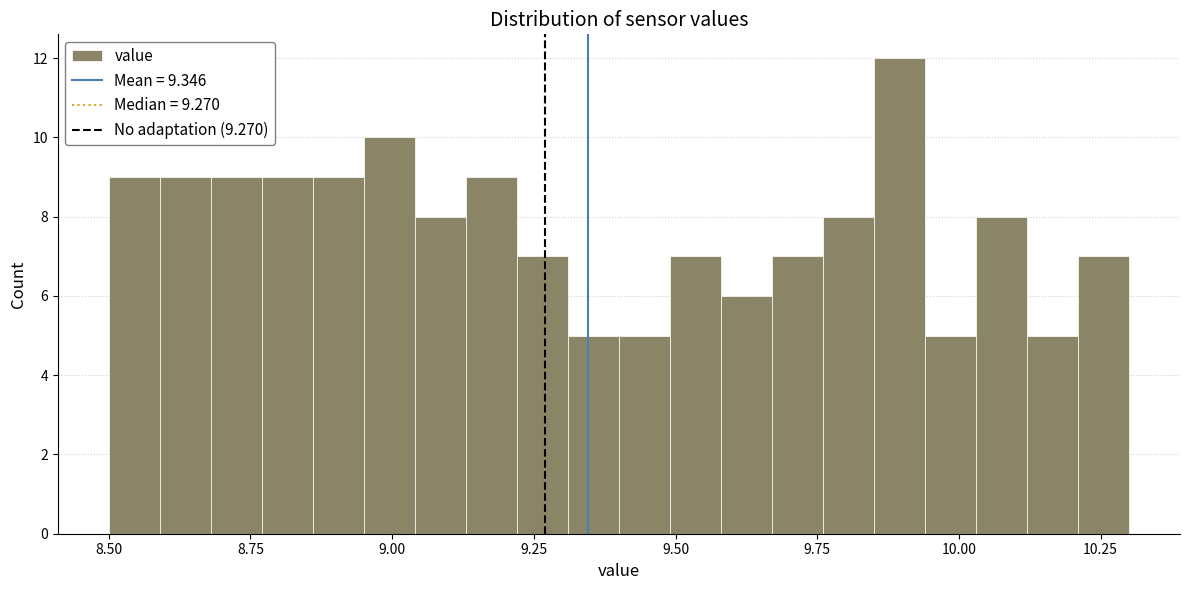

Around what value on the x-axis is the tallest bar? Give the approximate position of its centre, as read against the axis.

9.90